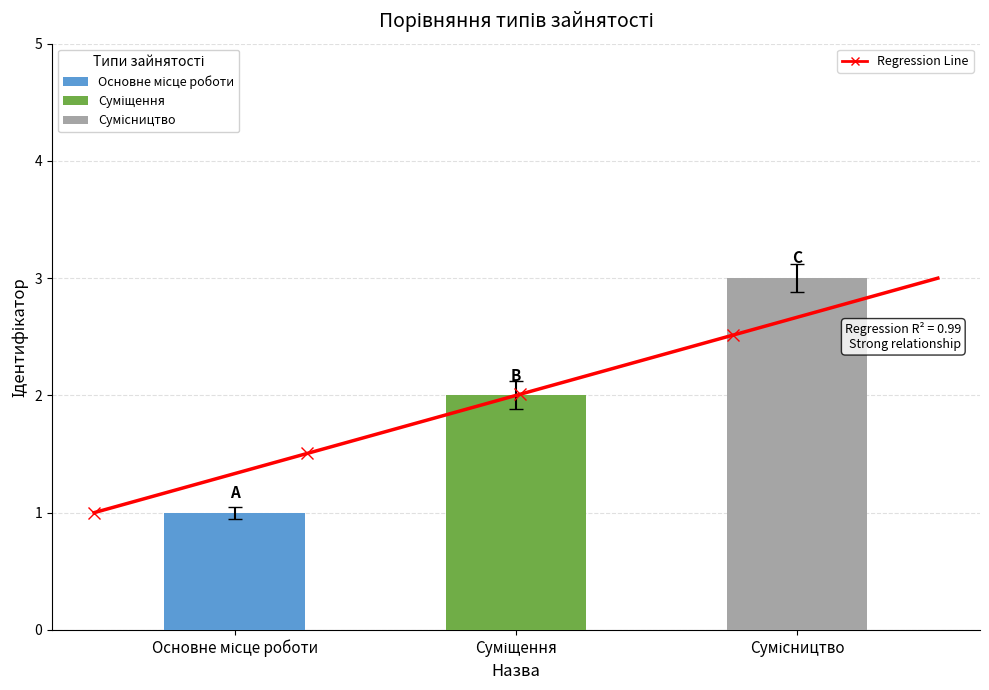

At which category does the chart reach its minimum across all series?

Основне місце роботи